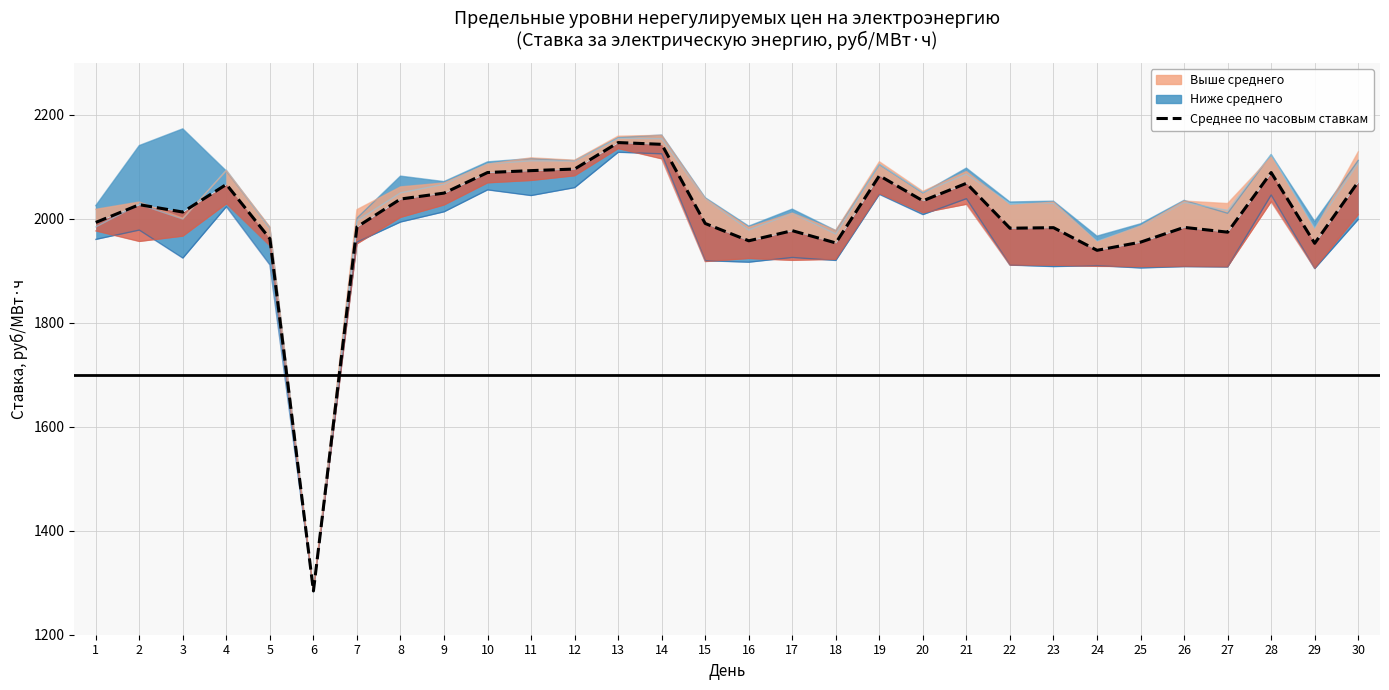

Reading left to right, list all the values displayed in this chart.

0:00-1:00: 1=1960.5	2=1978.5	3=1924.6	4=2023.4	5=1911.5	6=1283.9	7=1955.2	8=1994.0	9=2013.6	10=2055.8	11=2044.9	12=2060.1	13=2128.2	14=2125.2	15=1919.5	16=1916.7	17=1925.8	18=1920.0	19=2047.2	20=2008.3	21=2038.9	22=1911.1	23=1908.2	24=1910.1	25=1905.6	26=1908.2	27=1907.5	28=2046.0	29=1904.3	30=1999.0
6:00-7:00: 1=2025.5	2=2141.2	3=2173.3	4=2092.3	5=1983.4	6=1282.7	7=2001.5	8=2082.4	9=2071.8	10=2109.7	11=2116.2	12=2112.2	13=2156.5	14=2161.4	15=2040.8	16=1986.1	17=2018.9	18=1977.6	19=2104.6	20=2050.1	21=2097.8	22=2032.6	23=2034.2	24=1967.0	25=1990.6	26=2035.7	27=2010.8	28=2123.8	29=1995.3	30=2112.6
12:00-13:00: 1=1984.6	2=2028.0	3=1999.8	4=2094.2	5=1981.7	6=1285.0	7=1996.3	8=2050.2	9=2066.8	10=2105.9	11=2111.8	12=2111.4	13=2155.2	14=2154.3	15=2038.7	16=1978.7	17=2010.7	18=1971.0	19=2105.2	20=2050.9	21=2086.4	22=2029.8	23=2029.8	24=1957.0	25=1985.8	26=2031.7	27=2016.4	28=2124.0	29=1982.2	30=2107.8
18:00-19:00: 1=2018.5	2=2032.5	3=2001.4	4=2092.8	5=1984.6	6=1285.4	7=2017.9	8=2061.7	9=2069.2	10=2105.3	11=2117.6	12=2112.9	13=2159.2	14=2160.8	15=2039.1	16=1983.8	17=2011.1	18=1977.8	19=2110.1	20=2053.1	21=2091.3	22=2025.8	23=2032.6	24=1955.3	25=1986.3	26=2034.4	27=2029.6	28=2119.1	29=1978.5	30=2129.0
23:00-0:00: 1=1976.9	2=1956.6	3=1966.8	4=2029.1	5=1948.2	6=1284.1	7=1952.0	8=2002.9	9=2026.8	10=2069.4	11=2073.9	12=2083.0	13=2135.2	14=2115.5	15=1917.8	16=1923.9	17=1920.2	18=1922.3	19=2048.8	20=2011.8	21=2028.1	22=1911.1	23=1910.9	24=1908.7	25=1908.1	26=1908.5	27=1908.0	28=2033.0	29=1905.0	30=2008.5
Среднее по часовым ставкам: 1=1993.2	2=2027.4	3=2013.2	4=2066.4	5=1961.9	6=1284.2	7=1984.6	8=2038.2	9=2049.6	10=2089.2	11=2092.9	12=2095.9	13=2146.9	14=2143.5	15=1991.2	16=1957.8	17=1977.3	18=1953.7	19=2083.2	20=2034.8	21=2068.5	22=1982.1	23=1983.1	24=1939.6	25=1955.3	26=1983.7	27=1974.5	28=2089.2	29=1953.0	30=2071.4